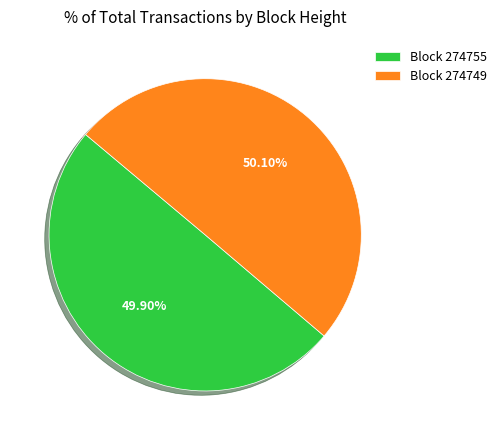

To the nearest percent, what is the difference between the largest and smallest slice percentages?

0%